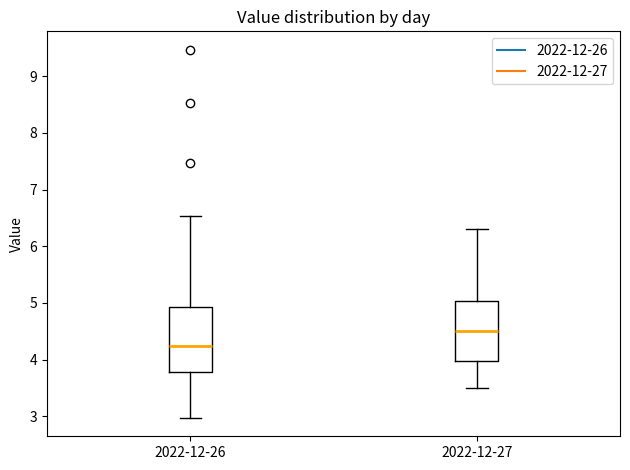

Where does the upper whisker of the box for 2022-12-27 end on the y-axis? The values are not printed on the chart, so give them approximately, as read against the axis.

6.3